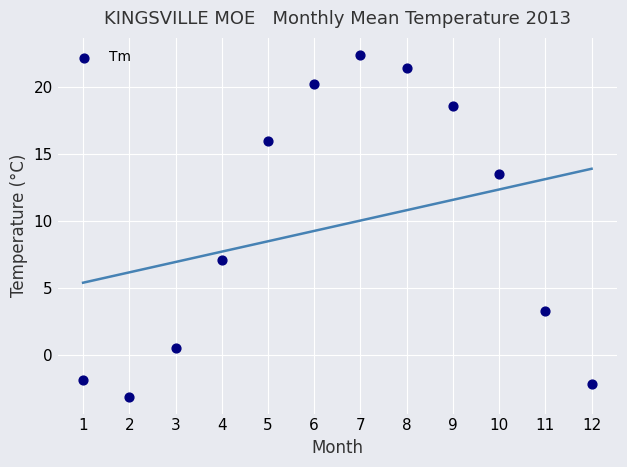

What is the average X value?

6.5